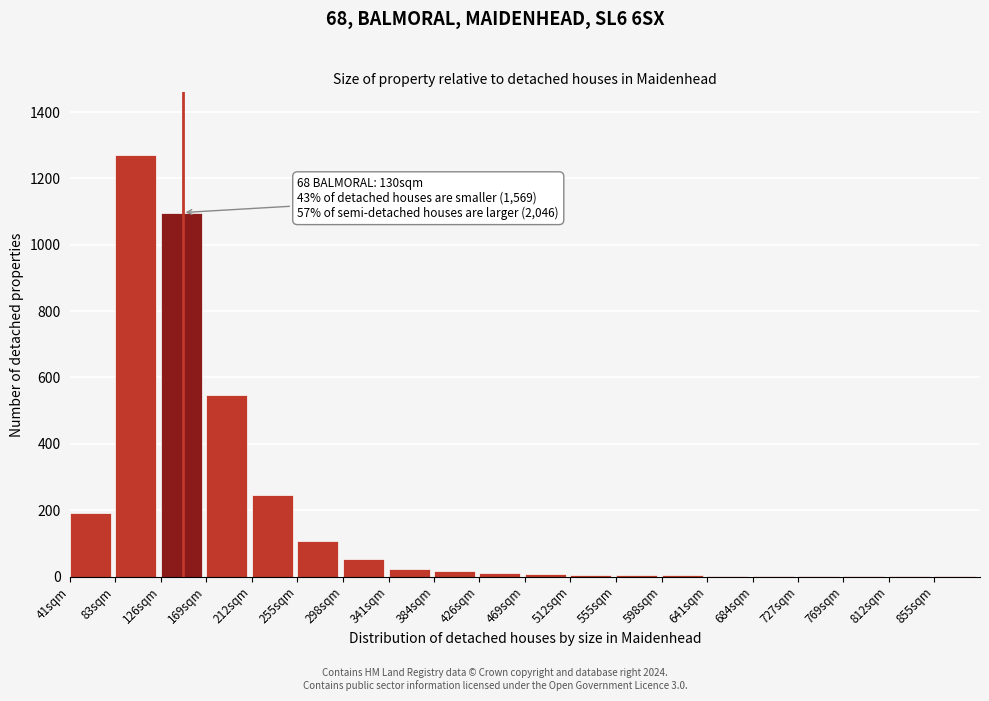

Is it true that the value at 126sqm is 1640?

False